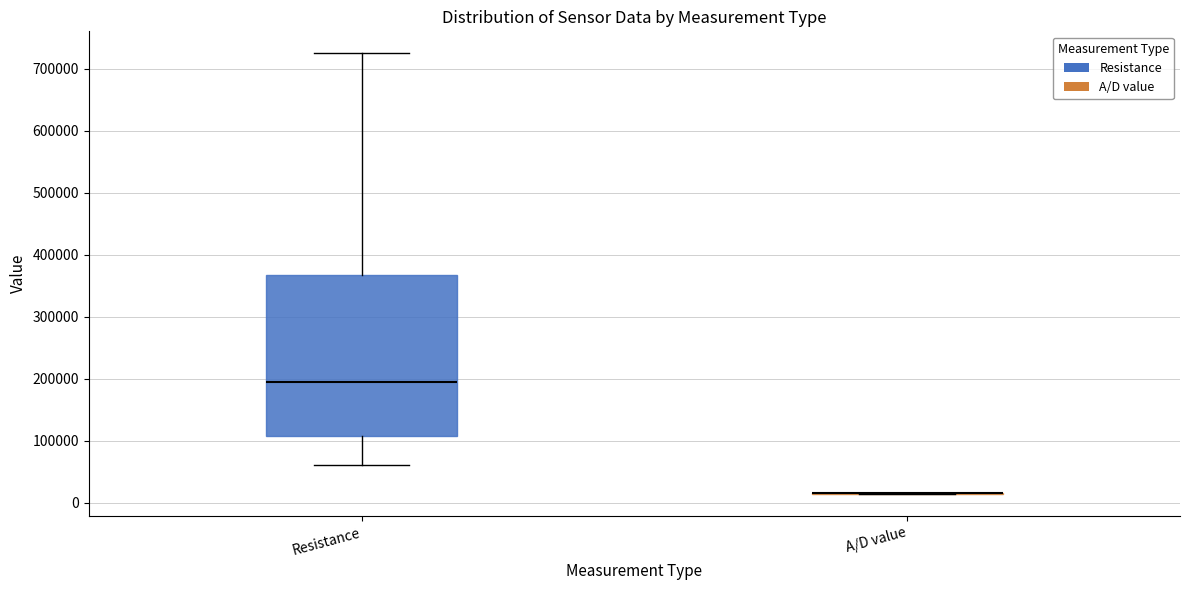

Where does the median line of the box for Resistance sit on the y-axis? The values are not printed on the chart, so give them approximately, as read against the axis.

200000